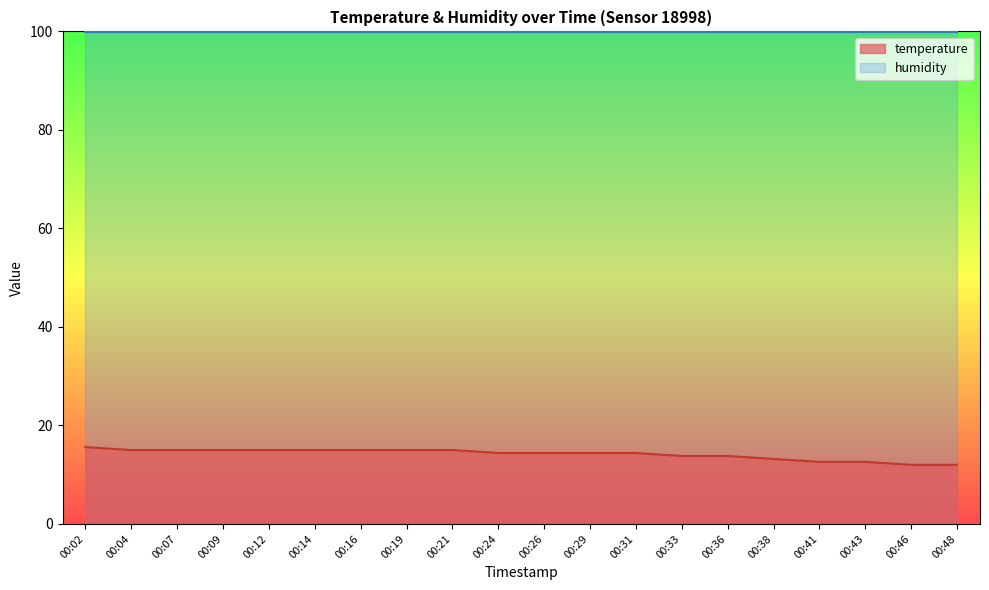

What is the difference between the second highest and minimum values?

3.0